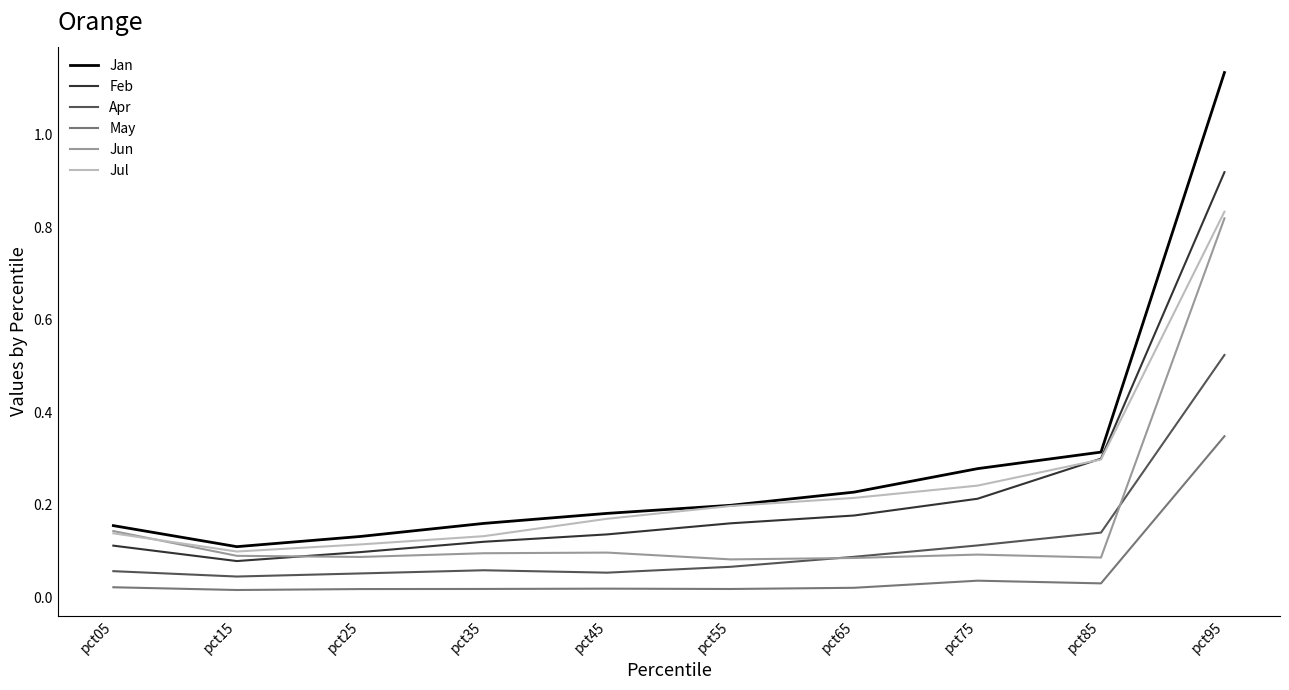

True or false: May and Jun cross at least once.

False